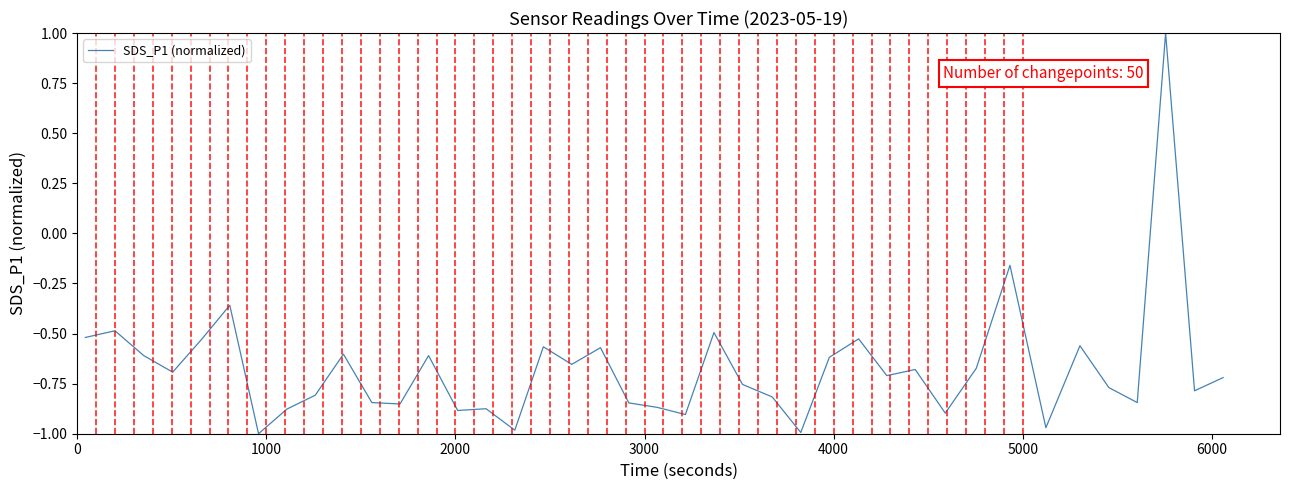

What is the maximum value shown in the chart?

1.0